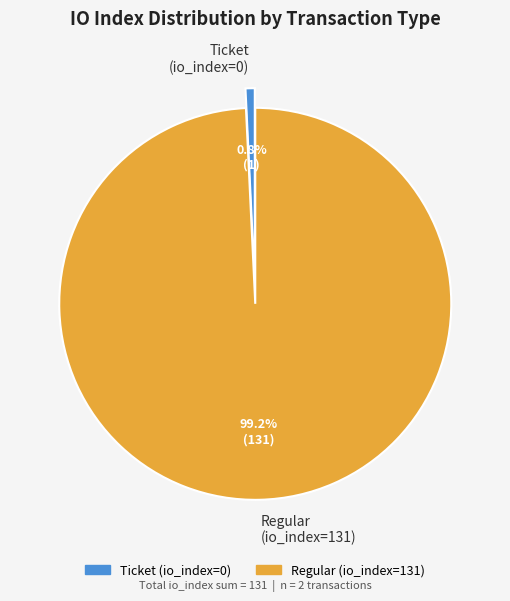

Is the sum of Regular (io_index=131) and Ticket (io_index=0) greater than half?

Yes